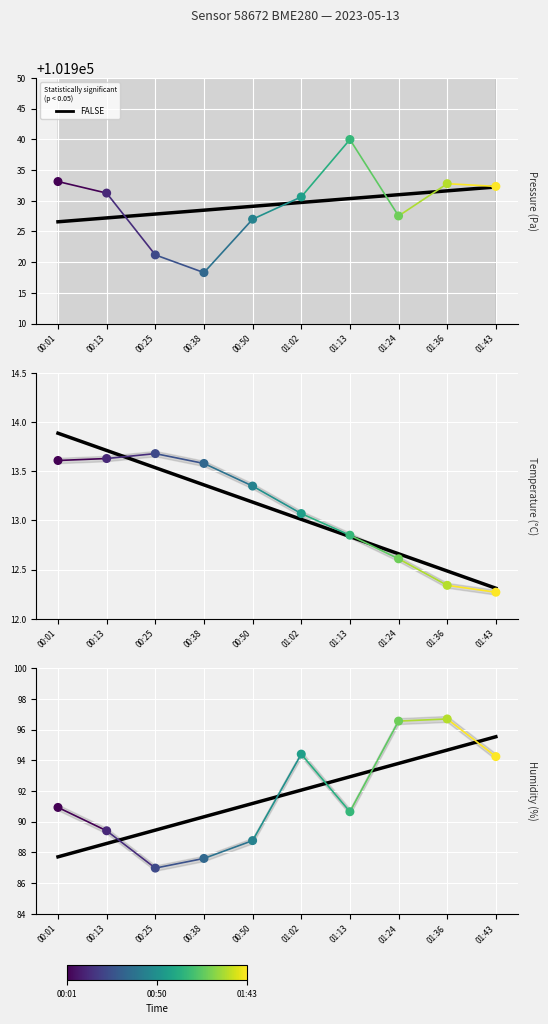

What is the total value across all series at 00:38?

102019.5